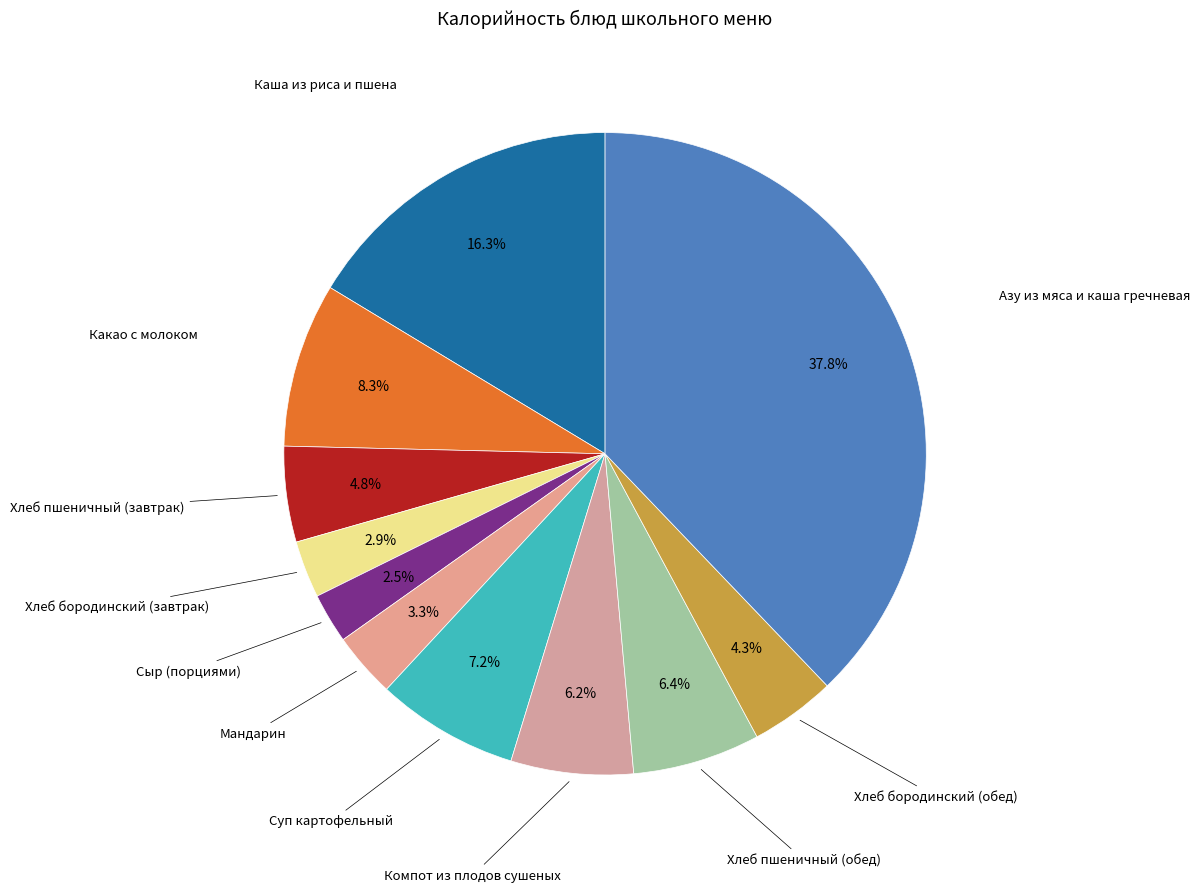

How many segments does this pie chart have?

11